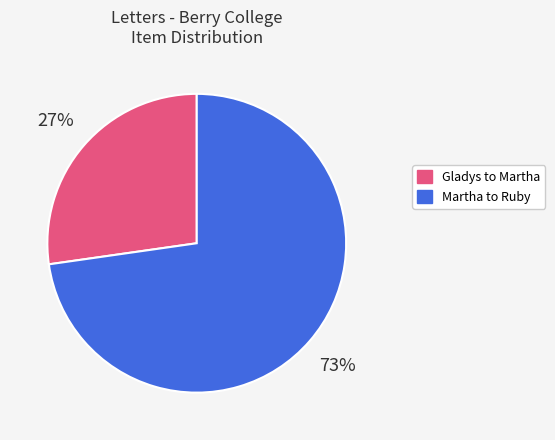

To the nearest percent, what is the average slice percentage?

50%